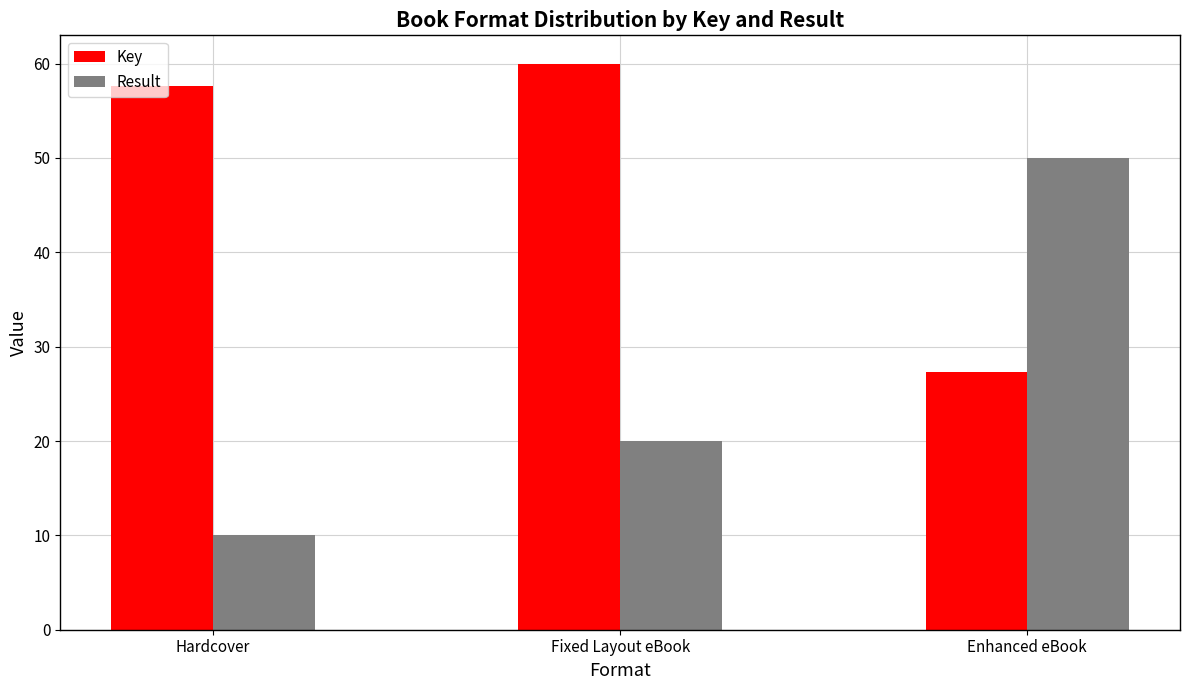

Where does the Key series first go above 57?

Hardcover